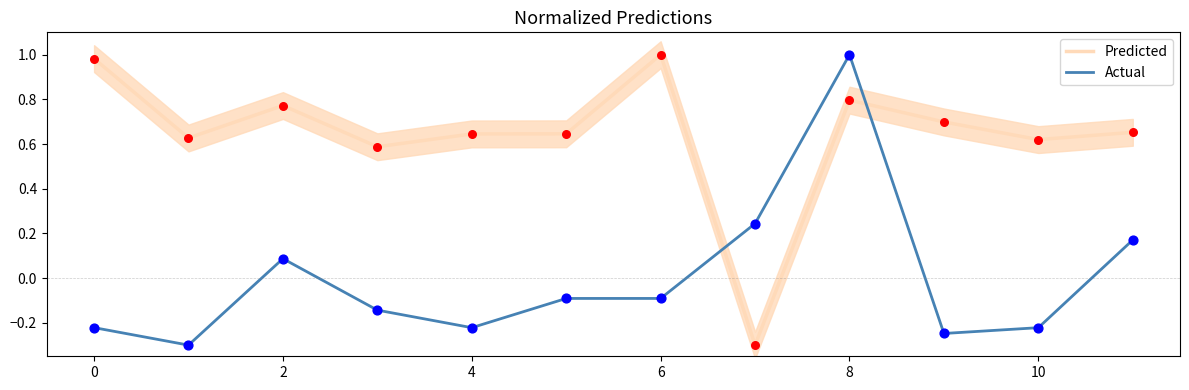

Which series contains the highest Y value?

Predicted